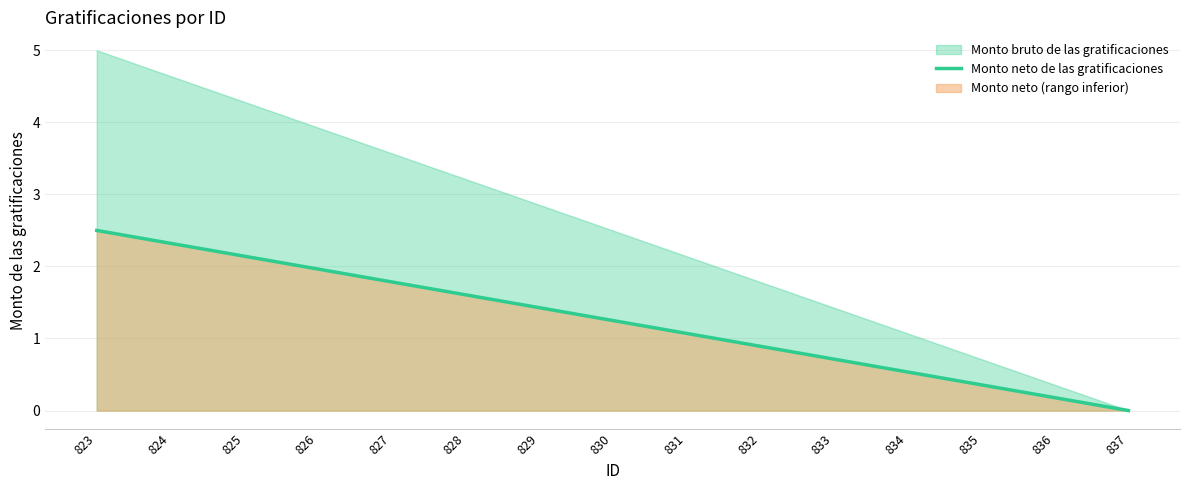

What is the difference between the maximum and minimum values?

2.5